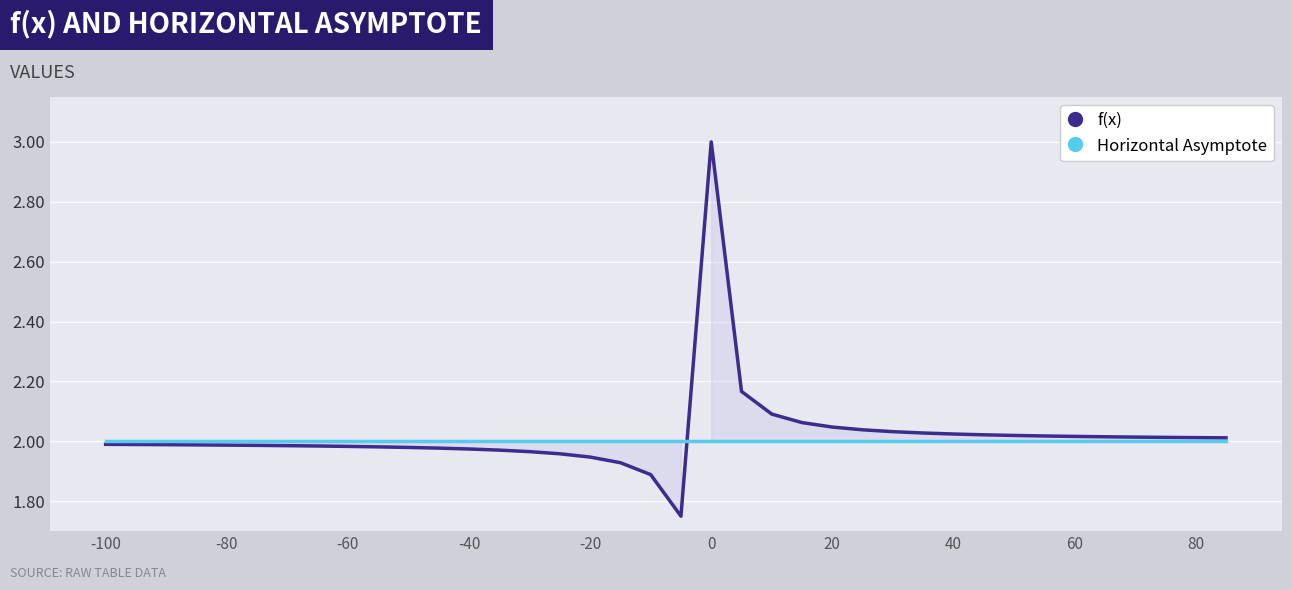

What is the maximum value shown in the chart?

3.0